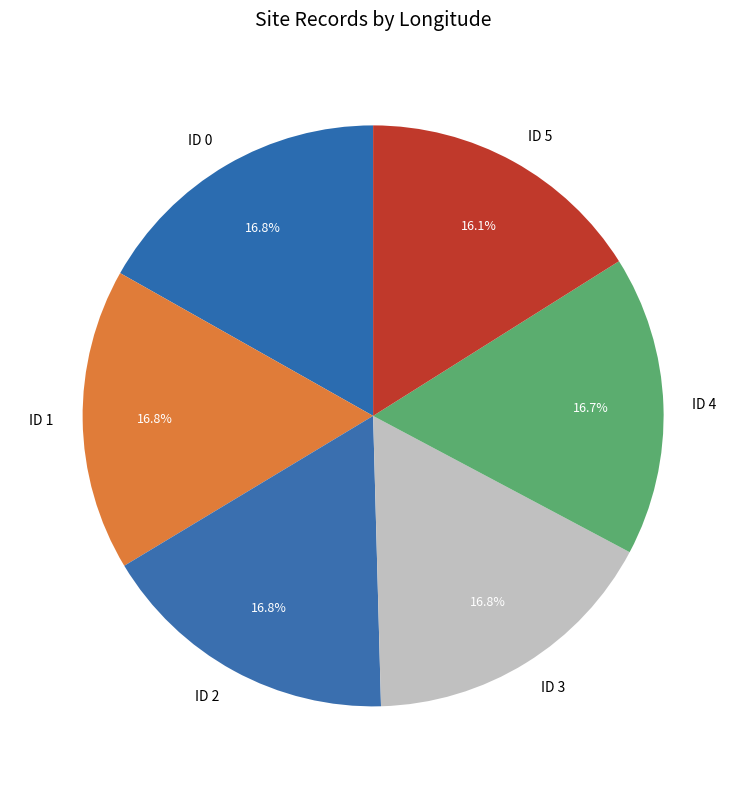

The ID 1 slice represents 17% of the pie. True or false?

True